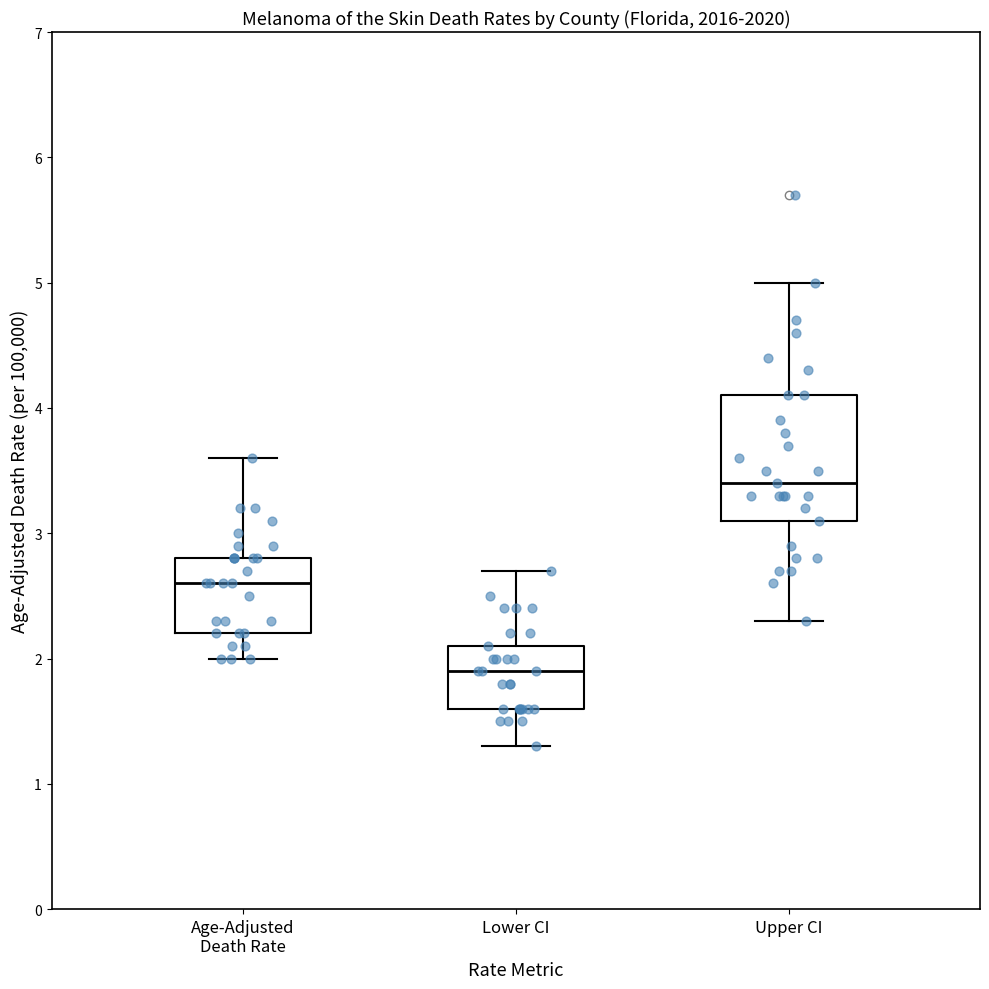

Which box's median line is the lowest?

Lower CI